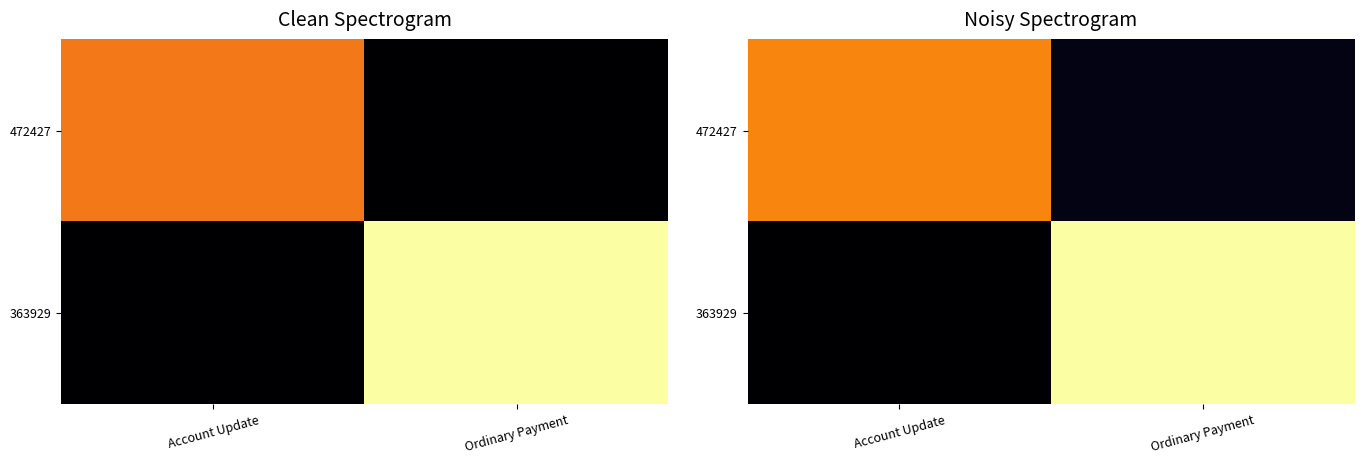

Between Account Update and Ordinary Payment, which is larger?

Account Update